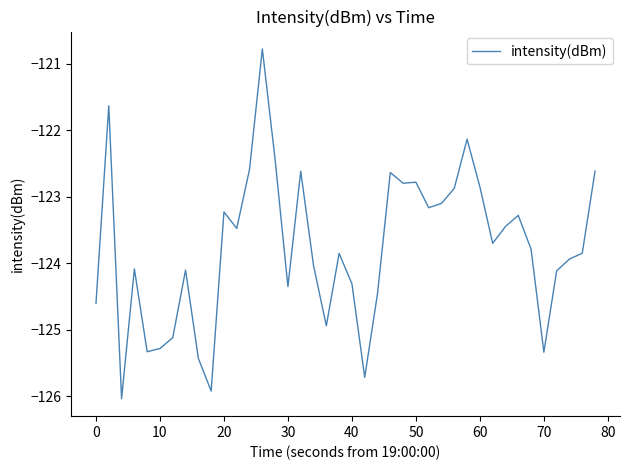

True or false: the data has more than 0 interior local peaks.

True